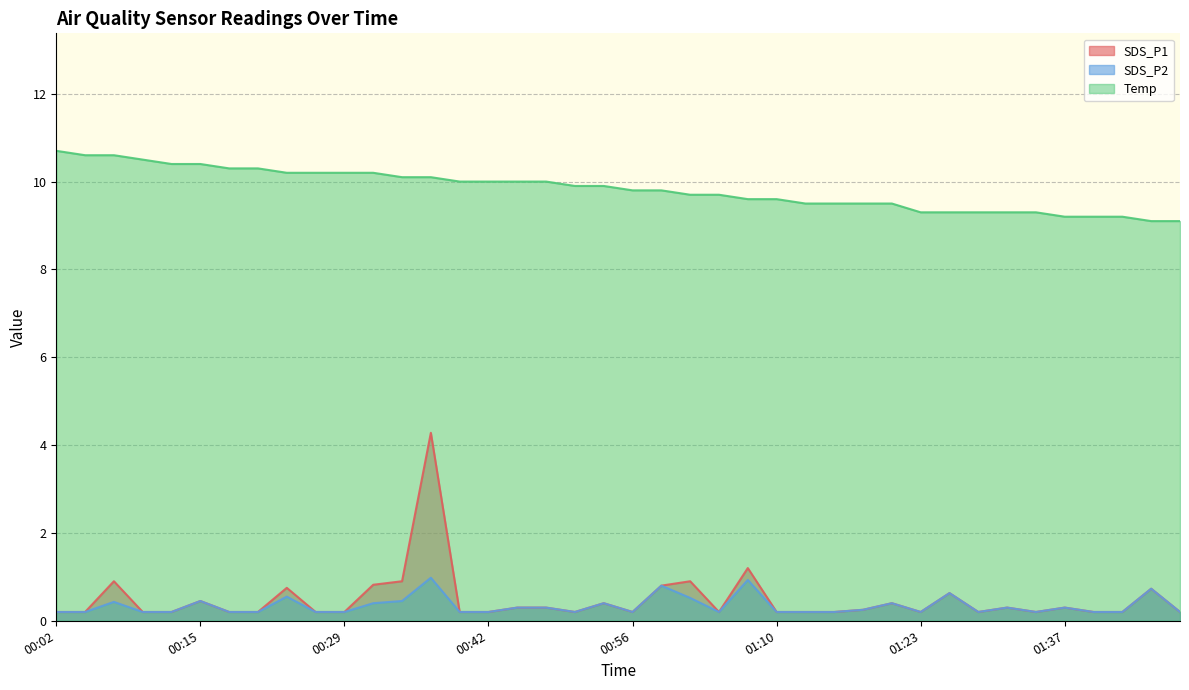

How many series are shown in this chart?

3